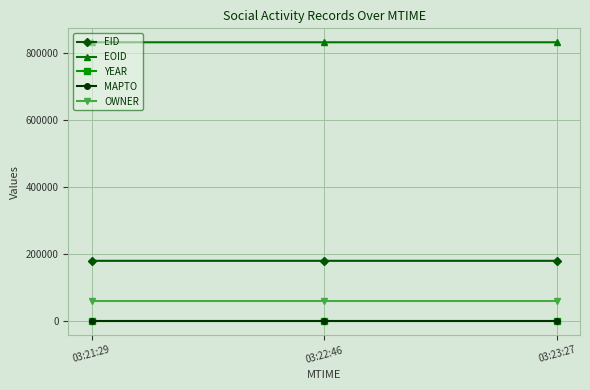

At how many categories does at least one series exceed 79280?

3